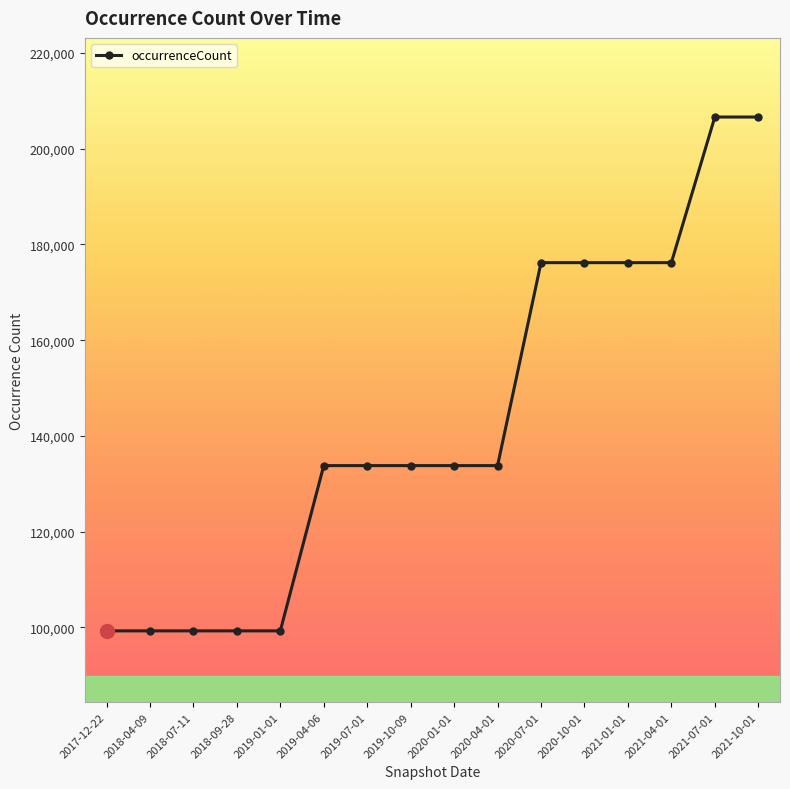

What is the difference between the second highest and second lowest values?

107330